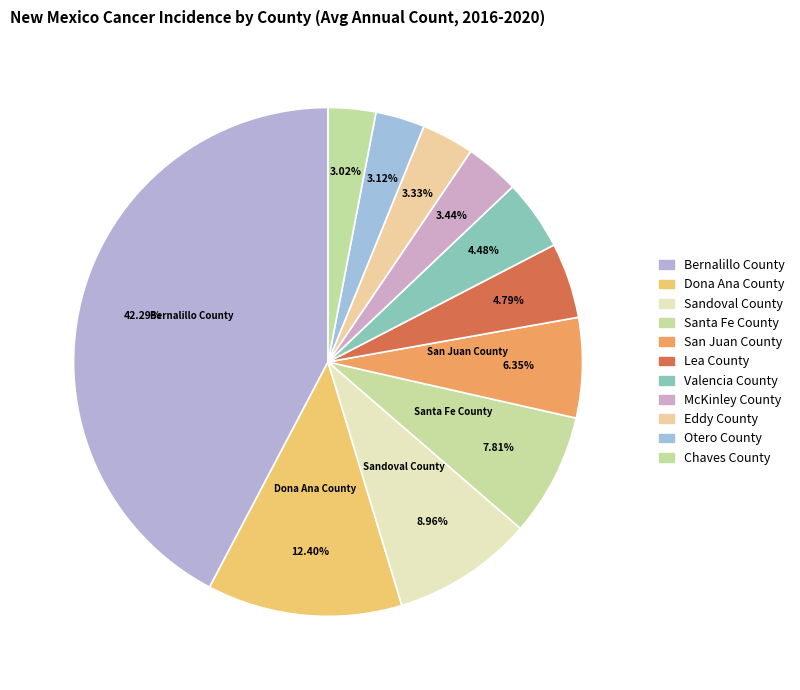

Which category has the smallest portion of the pie?

Chaves County